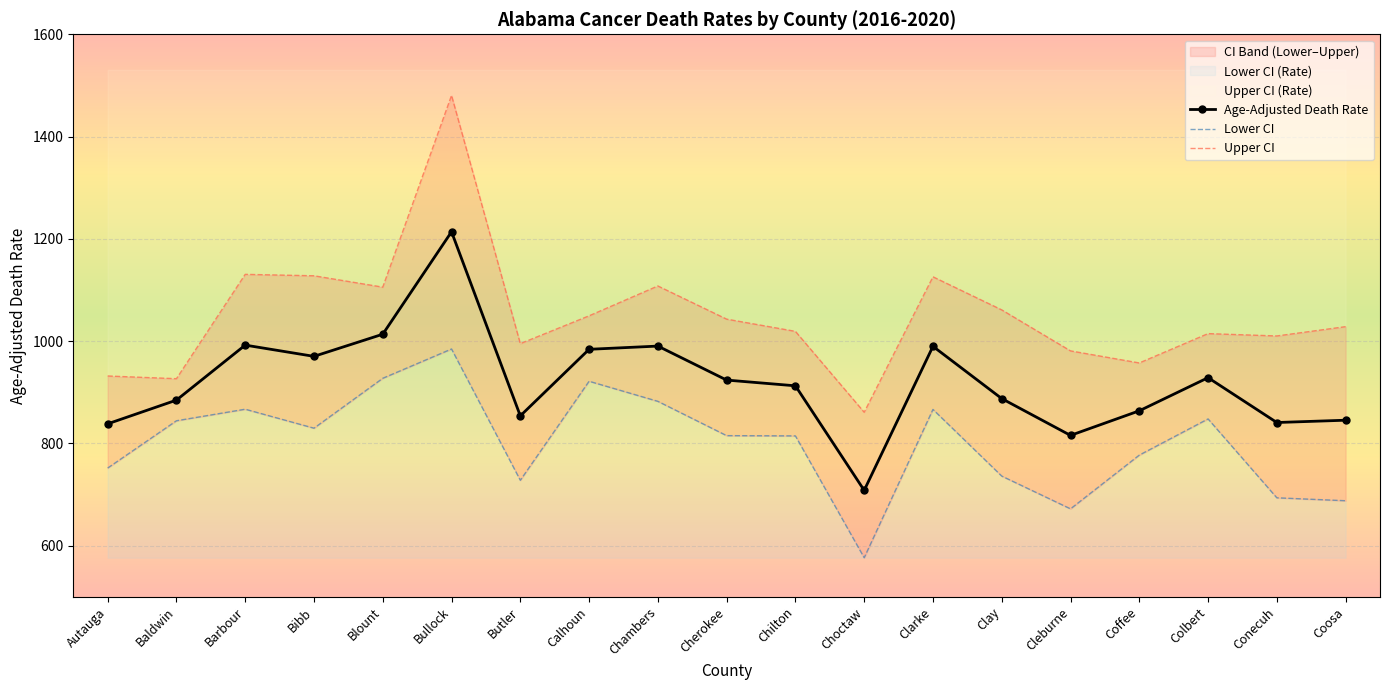

The Lower CI series shows 844.0 at Baldwin. True or false?

True